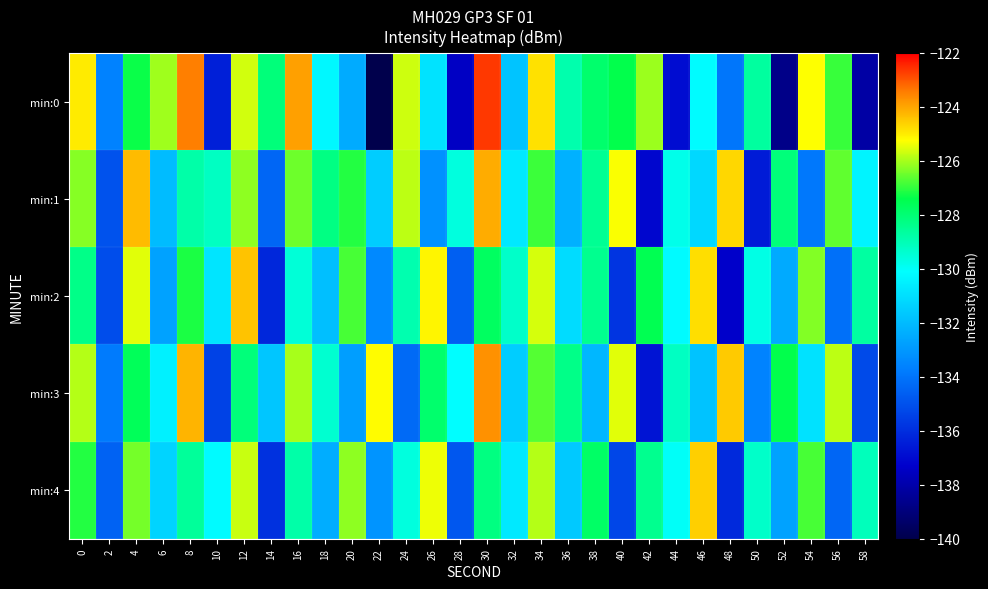

Reading right to left, transcribe all the data shown in this chart.

min:0: 58=-138.1	56=-126.9	54=-125.2	52=-138.7	50=-128.7	48=-133.9	46=-130.2	44=-136.9	42=-126.1	40=-127.4	38=-127.9	36=-128.9	34=-124.8	32=-131.8	30=-122.7	28=-137.5	26=-130.9	24=-125.7	22=-140.0	20=-132.5	18=-130.3	16=-123.9	14=-128.1	12=-125.6	10=-136.4	8=-123.5	6=-126.1	4=-127.3	2=-133.6	0=-125.0
min:1: 58=-130.4	56=-126.6	54=-133.9	52=-128.1	50=-136.5	48=-124.7	46=-131.2	44=-129.8	42=-137.1	40=-125.3	38=-128.5	36=-132.3	34=-126.9	32=-130.7	30=-124.1	28=-129.6	26=-133.2	24=-125.8	22=-131.5	20=-127.1	18=-128.2	16=-126.5	14=-134.4	12=-126.2	10=-129.2	8=-128.8	6=-132.0	4=-124.3	2=-135.0	0=-126.3
min:2: 58=-128.7	56=-134.1	54=-126.3	52=-132.5	50=-129.7	48=-137.3	46=-124.8	44=-130.2	42=-127.5	40=-135.8	38=-128.4	36=-131.1	34=-125.6	32=-129.3	30=-127.7	28=-134.6	26=-125.1	24=-128.9	22=-133.4	20=-126.8	18=-131.9	16=-129.5	14=-136.2	12=-124.4	10=-130.8	8=-127.2	6=-132.7	4=-125.5	2=-135.1	0=-128.3
min:3: 58=-135.2	56=-125.8	54=-130.9	52=-127.4	50=-133.6	48=-124.5	46=-131.8	44=-129.2	42=-136.7	40=-125.5	38=-132.1	36=-128.3	34=-126.7	32=-131.5	30=-123.7	28=-130.1	26=-127.9	24=-134.3	22=-125.2	20=-132.8	18=-129.4	16=-126.0	14=-131.7	12=-128.1	10=-135.4	8=-124.2	6=-130.5	4=-127.6	2=-133.8	0=-125.9
min:4: 58=-129.1	56=-134.4	54=-126.8	52=-132.7	50=-129.3	48=-136.1	46=-124.6	44=-130.0	42=-128.4	40=-135.3	38=-127.8	36=-131.6	34=-125.9	32=-130.7	30=-128.2	28=-134.8	26=-125.4	24=-129.6	22=-133.1	20=-126.2	18=-132.4	16=-128.8	14=-135.9	12=-125.7	10=-130.2	8=-128.6	6=-131.3	4=-126.4	2=-134.5	0=-127.1